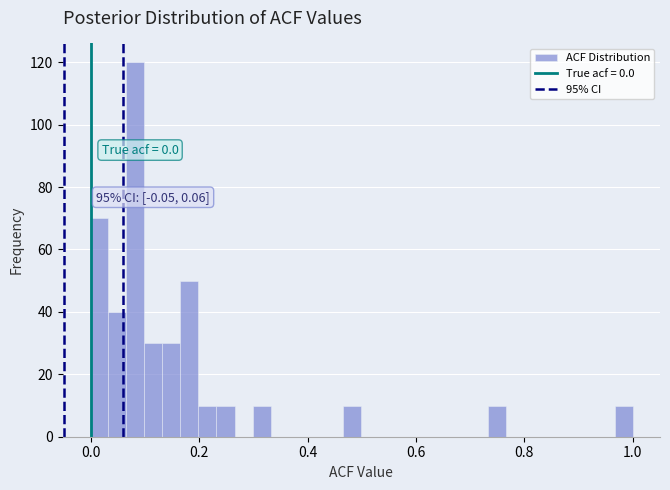

Around what value on the x-axis is the tallest bar? Give the approximate position of its centre, as read against the axis.

0.08